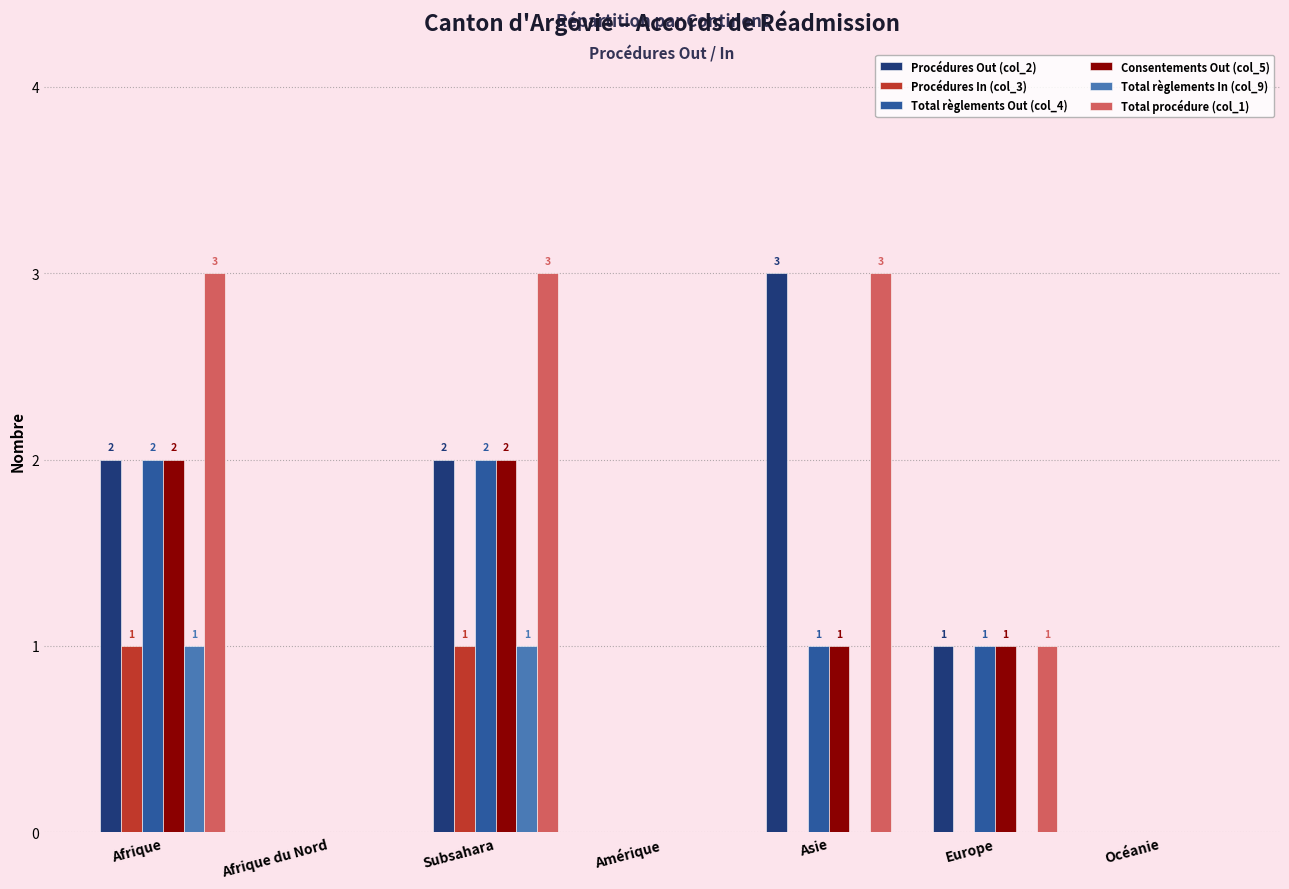

Is it true that Total règlements Out (col_4) equals 0 at Europe?

False